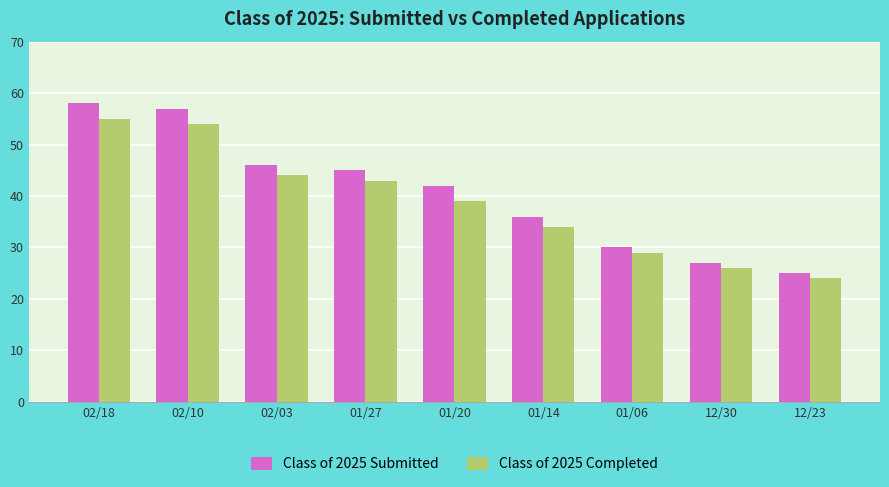

Between 02/03 and 12/23, which series saw the biggest shift?

Class of 2025 Submitted